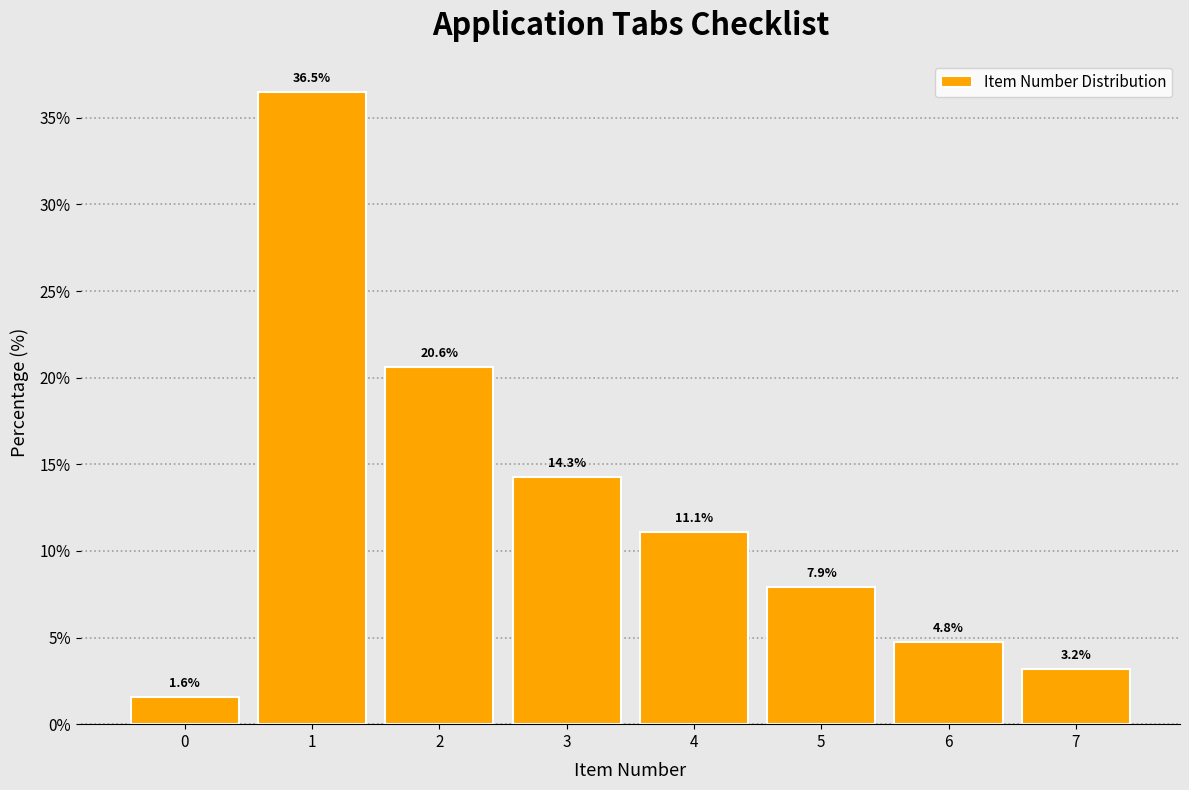

What is the height of the bar covering 3.5 to 4.5 on the x-axis?

11.1